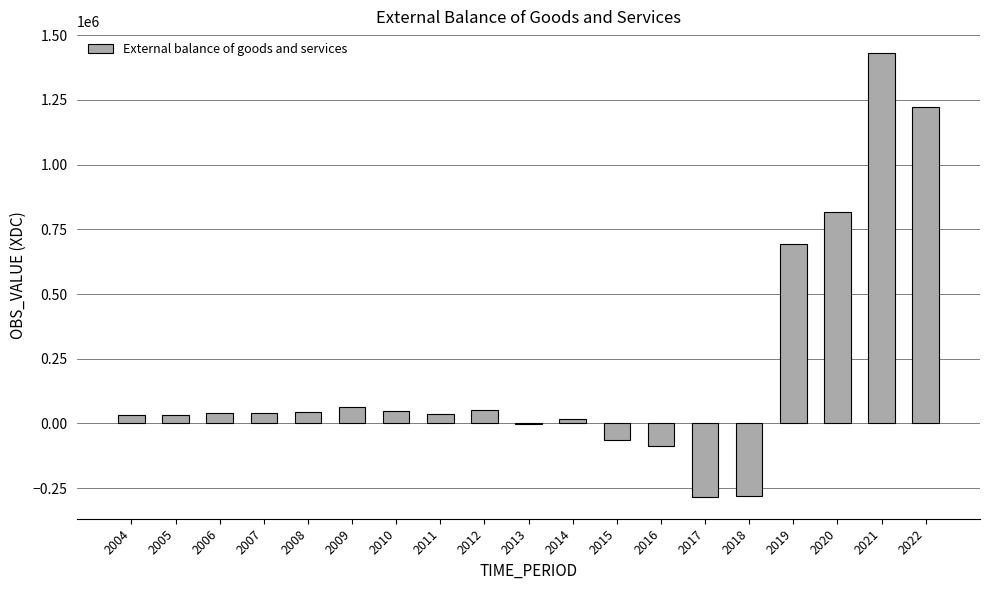

What is the change in value from 2009 to 2020?

+753194